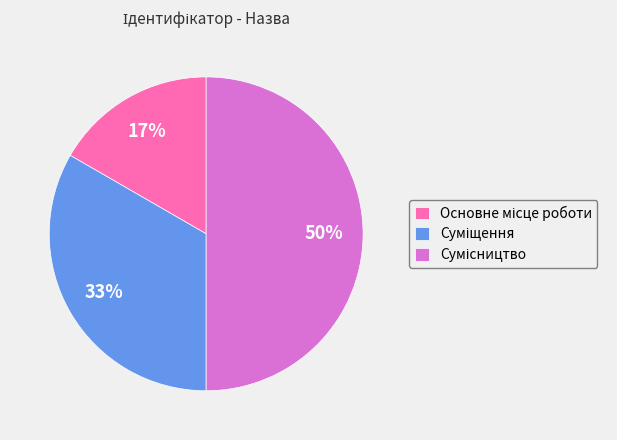

To the nearest percent, what is the difference between the largest and smallest slice percentages?

33%